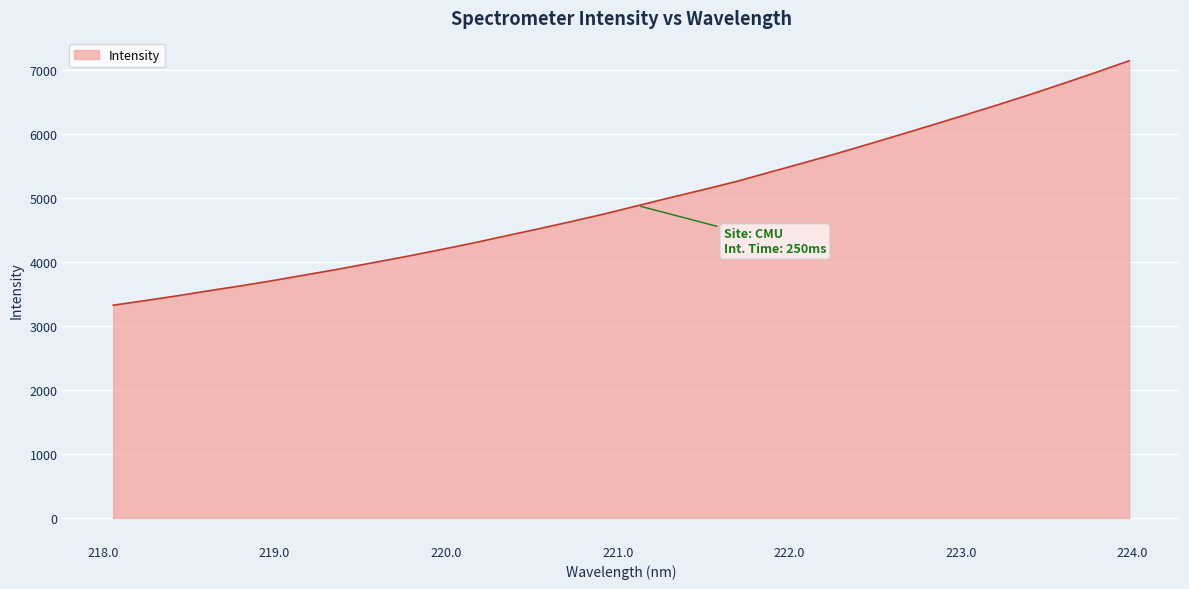

What is the smallest value displayed?

3326.2